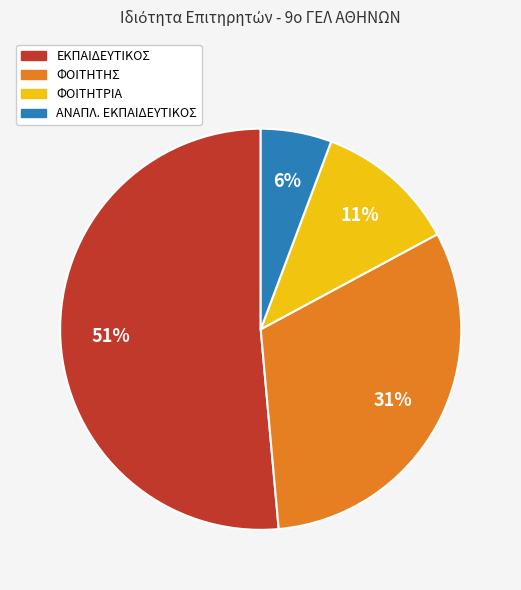

To the nearest percent, what is the average slice percentage?

25%